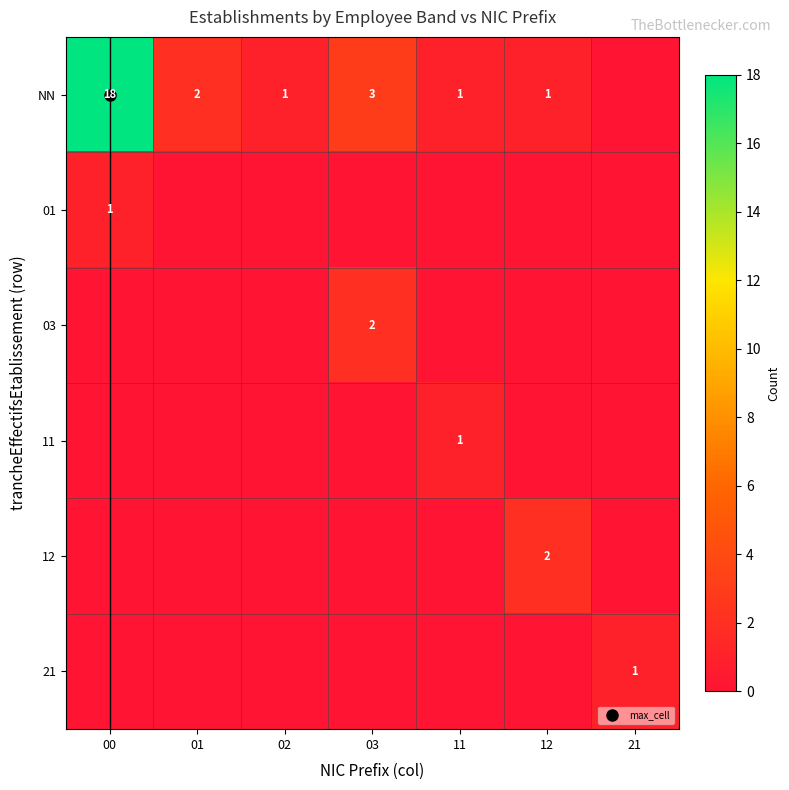

Which label corresponds to the largest value in the chart?

00